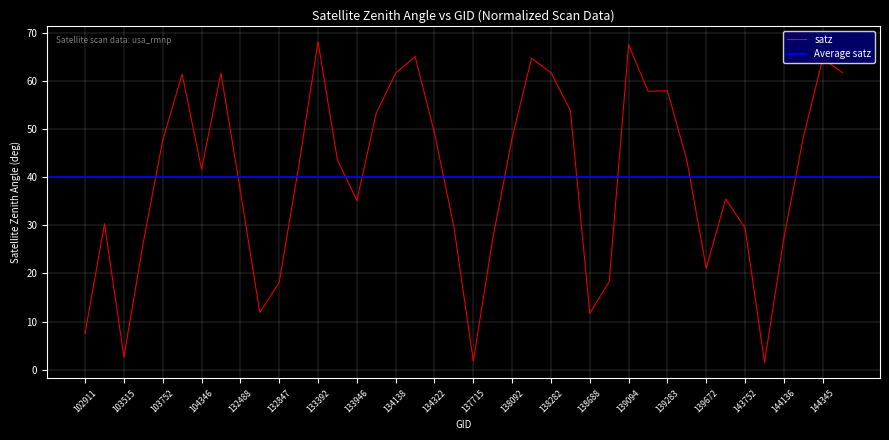

What is the ratio of the value at 144136 to the value at 134505?

0.9